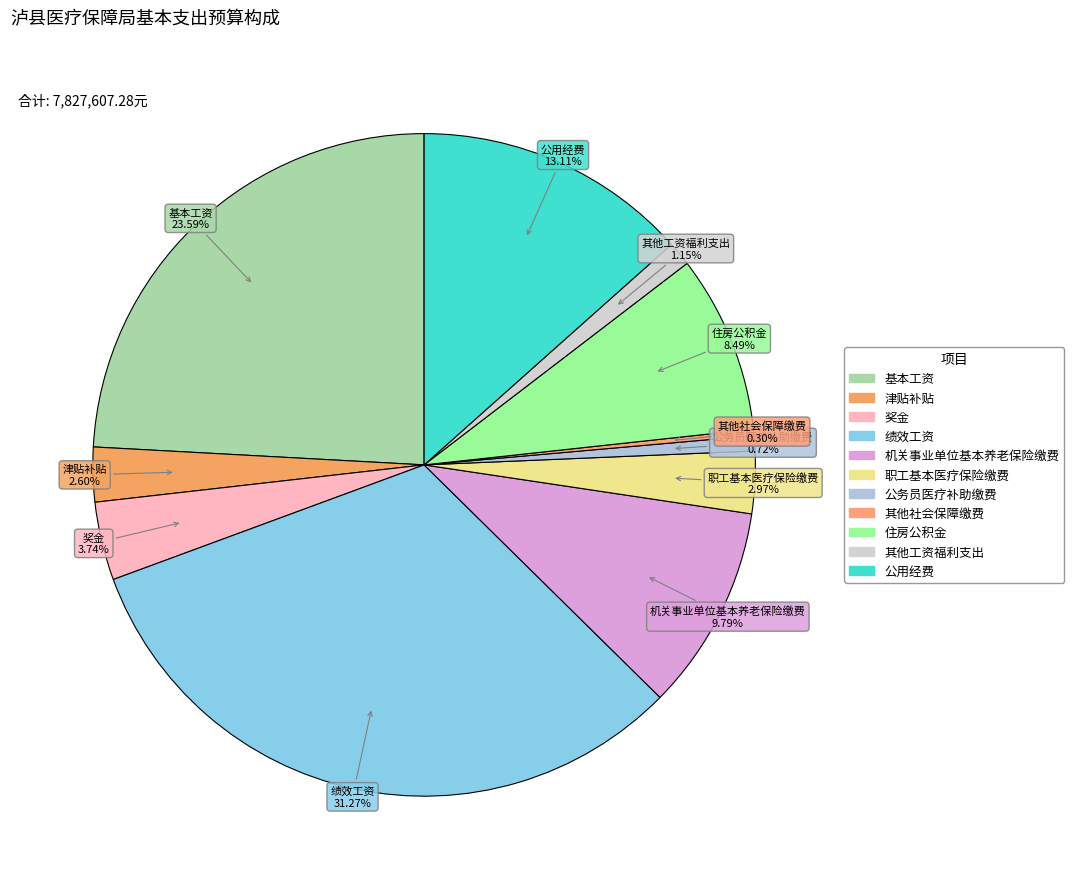

Which category has the smallest portion of the pie?

其他社会保障缴费